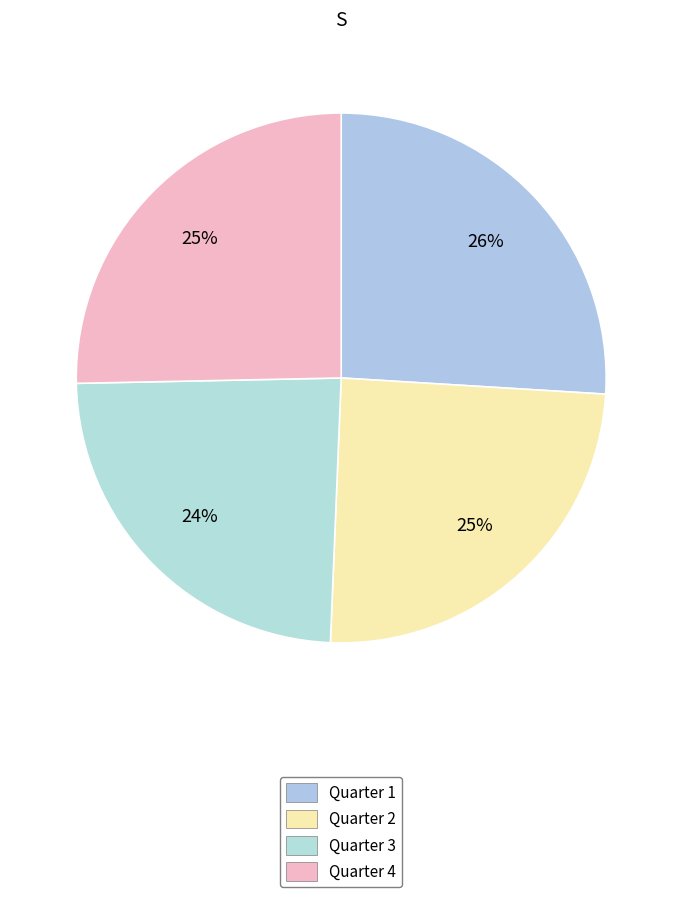

Is Quarter 4 the majority of the pie?

No